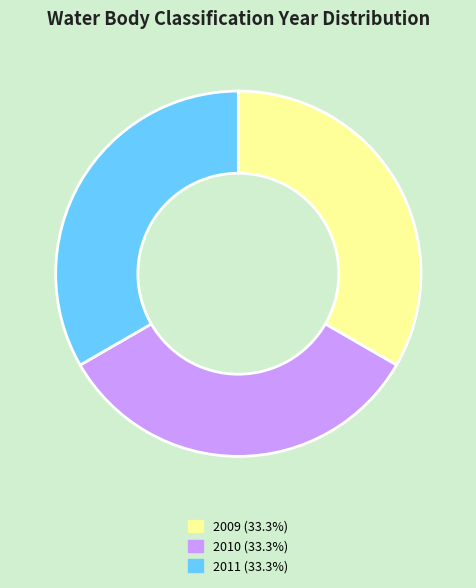

Combined, do 2010 and 2011 account for over 50%?

Yes